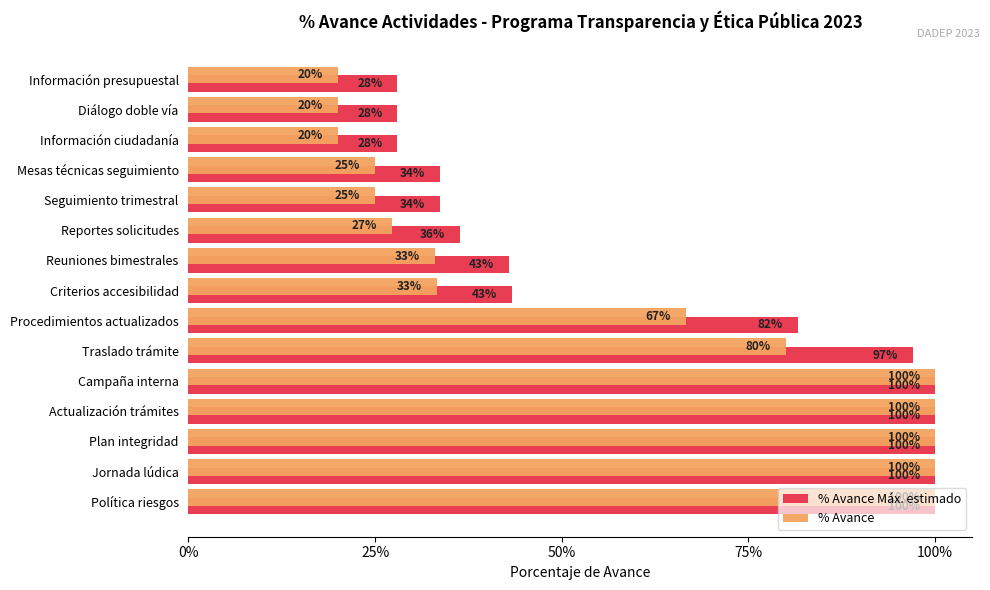

At how many categories does at least one series exceed 0?

15